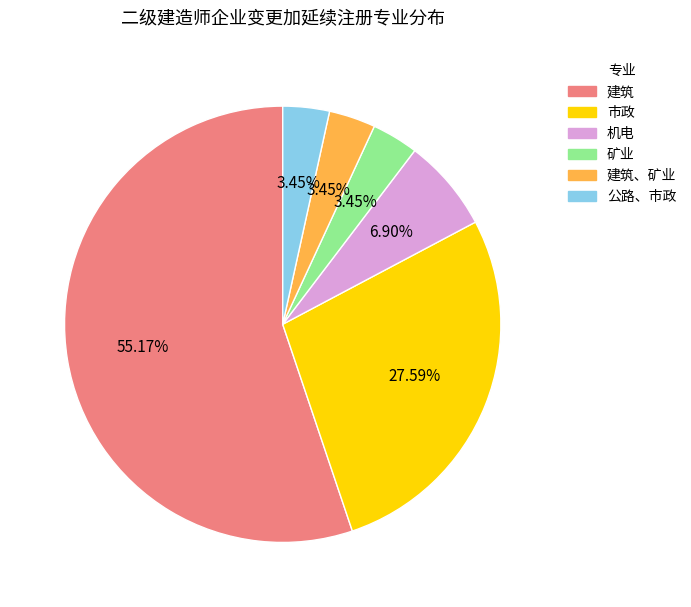

Is there a majority slice in this chart?

Yes